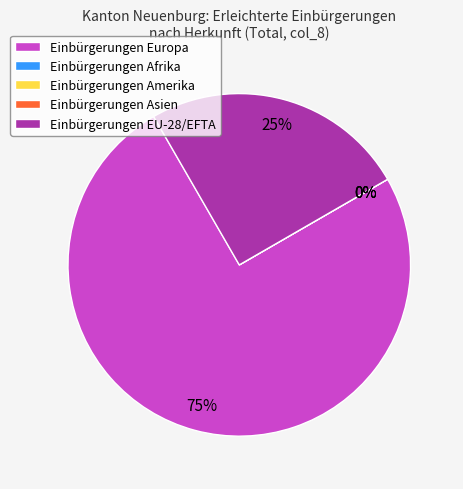

Which category has the biggest portion of the pie?

Europa